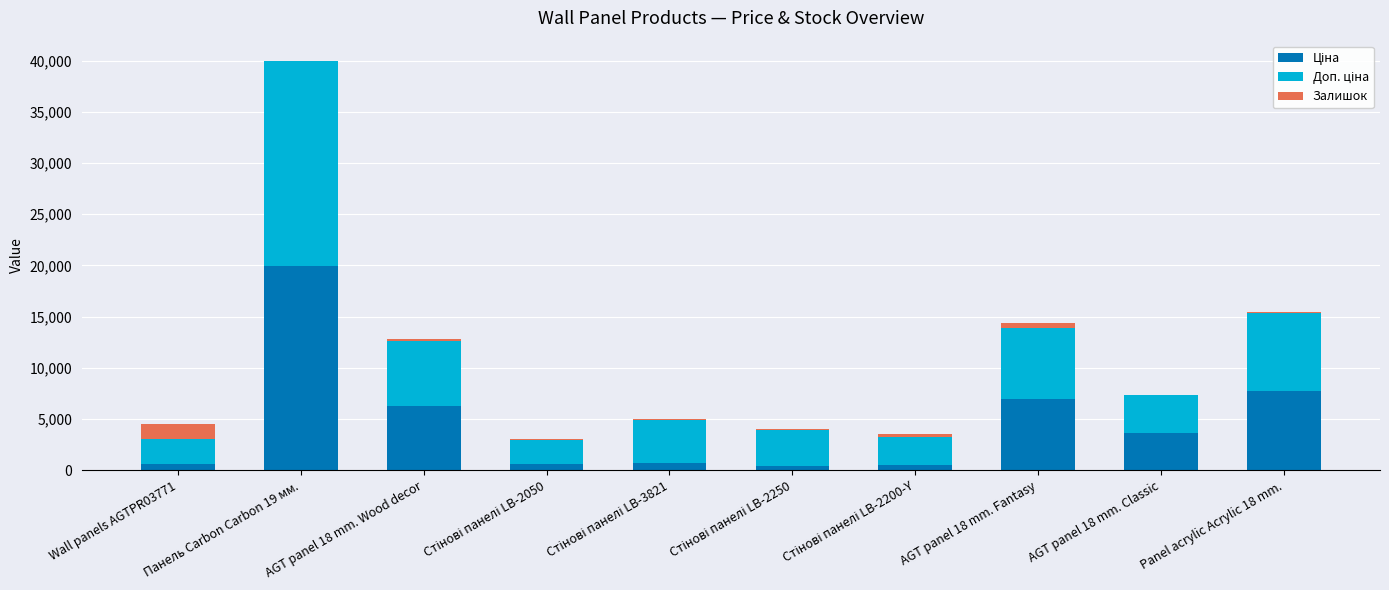

At which category is the sum across all series the highest?

Панель Carbon Carbon 19 мм.